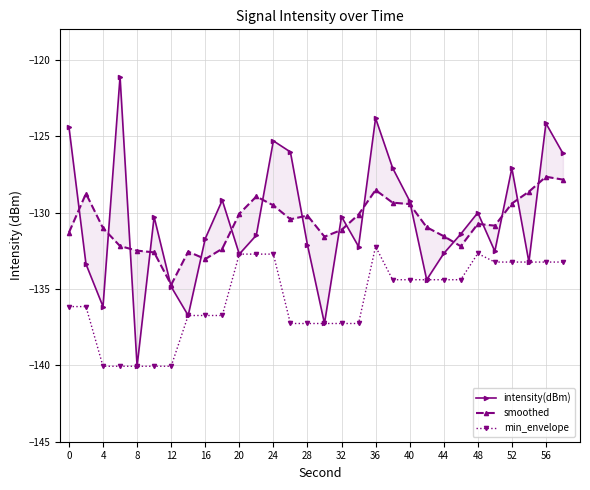

Rank the series by their maximum value, from lowest to highest.

min_envelope, smoothed, intensity(dBm)